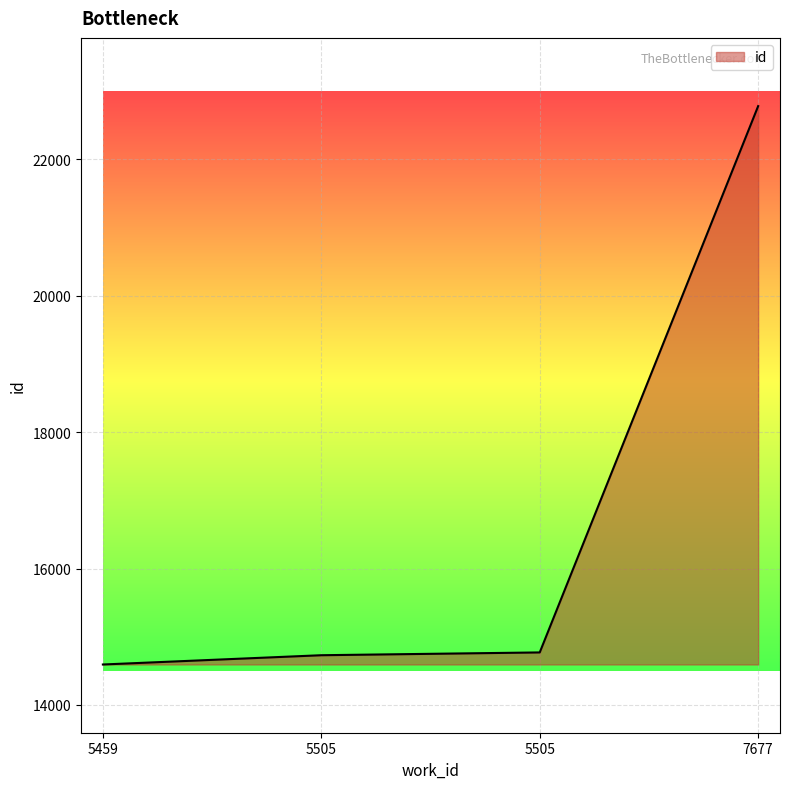

Is it true that the value at 5505 is 3297?

False